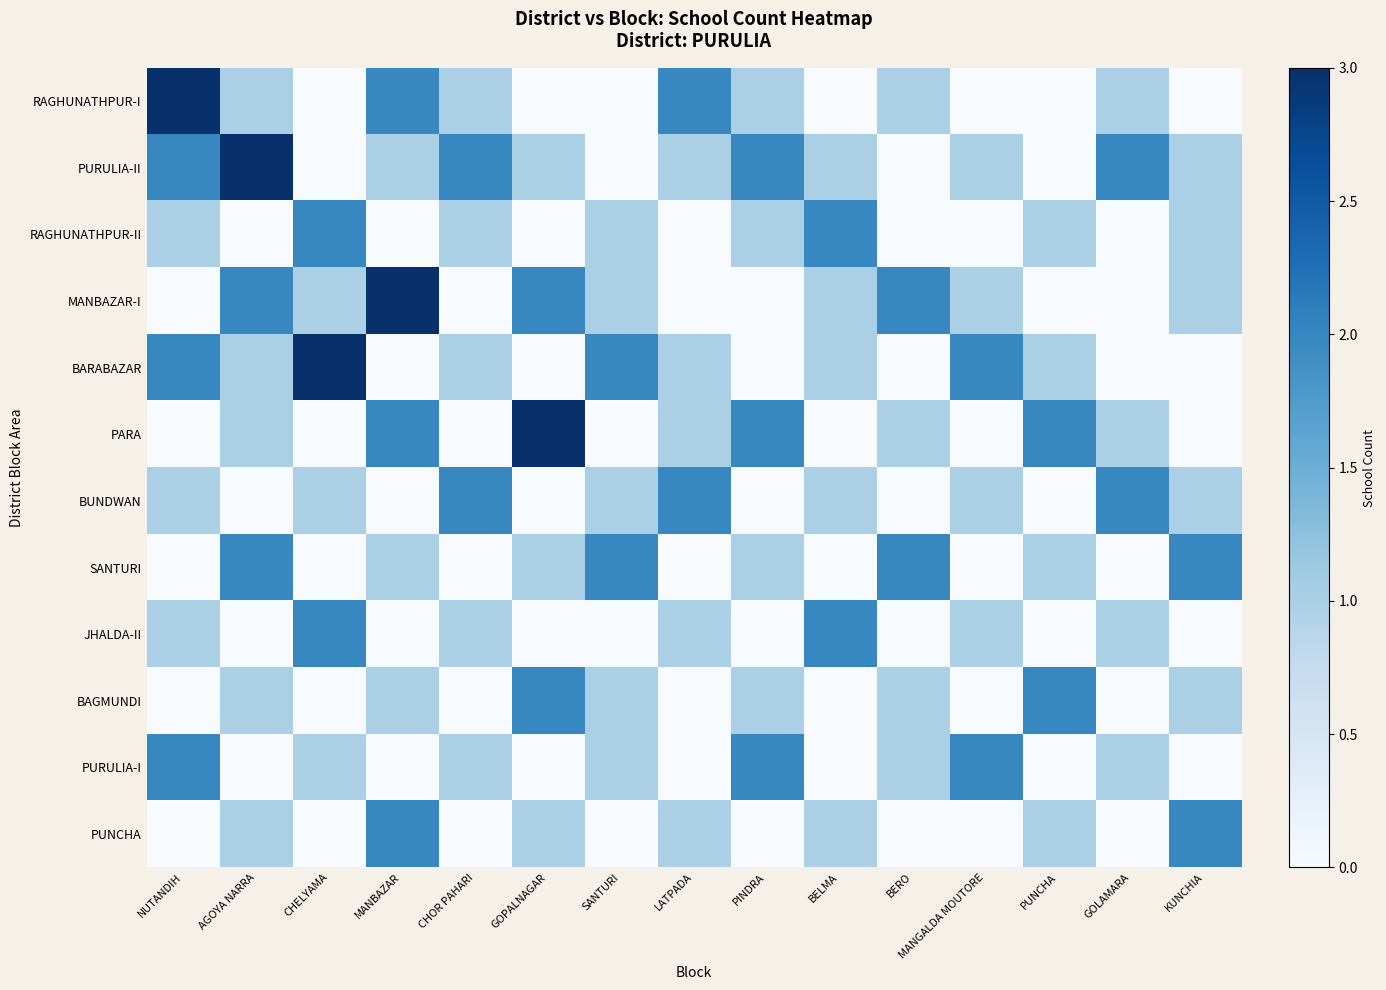

How many data points does each series have?

15